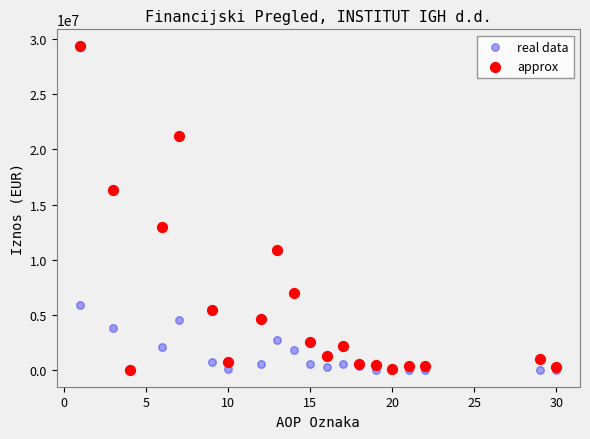

What are all the series names shown in the legend?

real data, approx